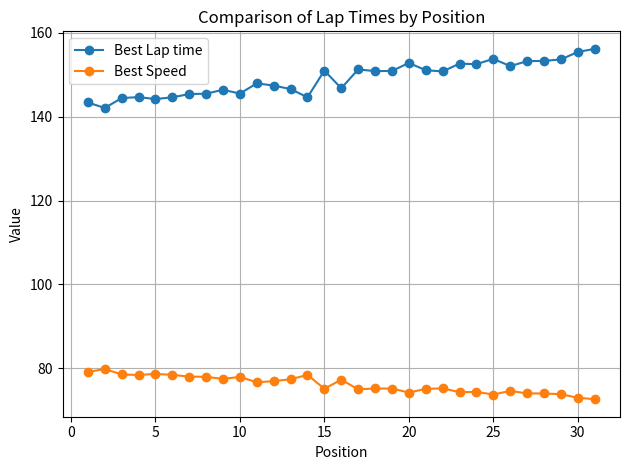

Rank the series by their maximum value, from highest to lowest.

Best Lap time, Best Speed